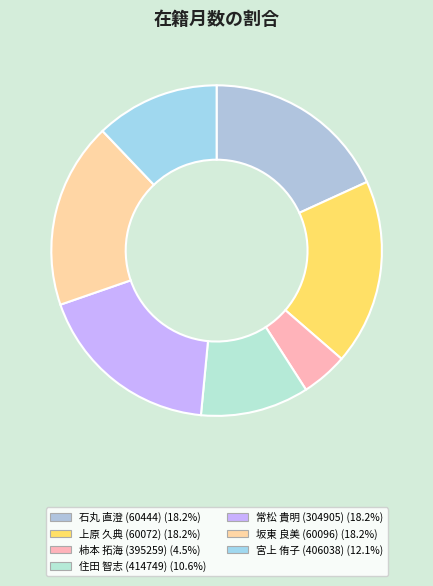

How many segments does this pie chart have?

7